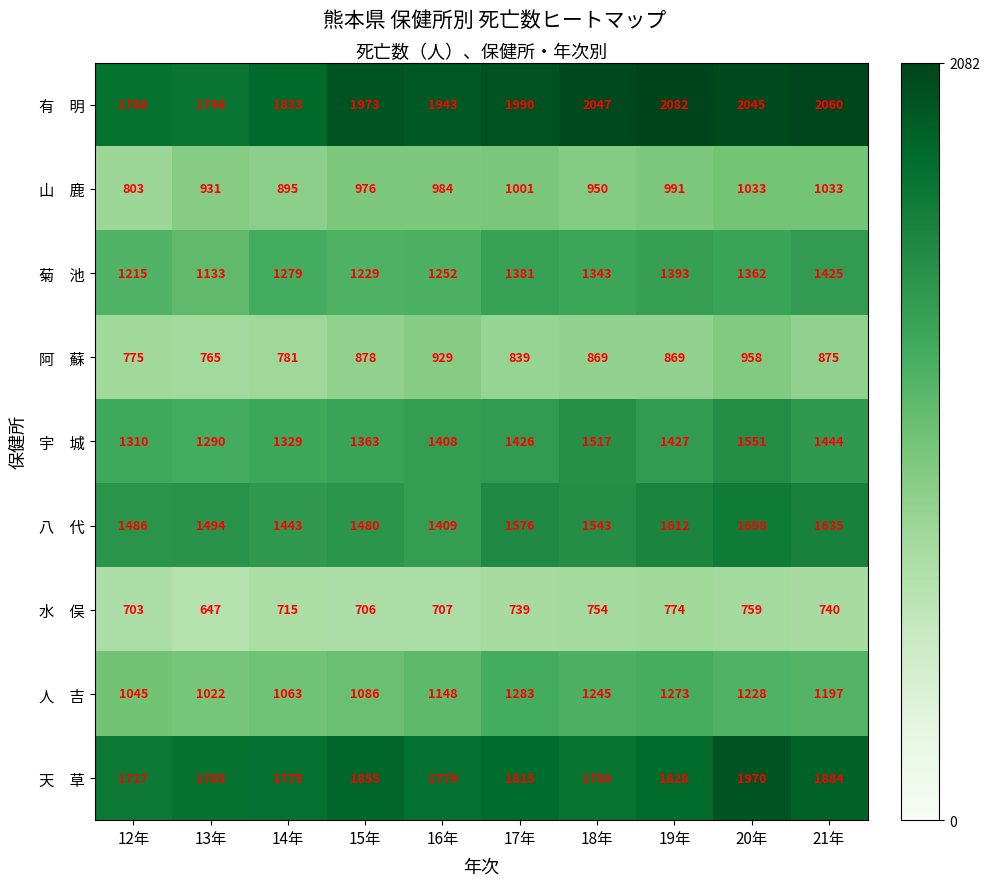

Which label corresponds to the largest value in the chart?

19年